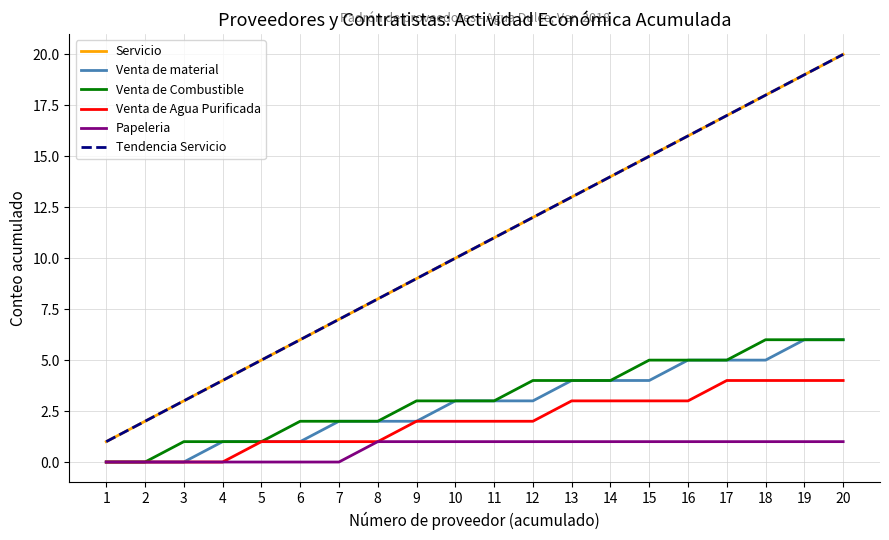

Which series changed the most between 3 and 7?

Persona moral